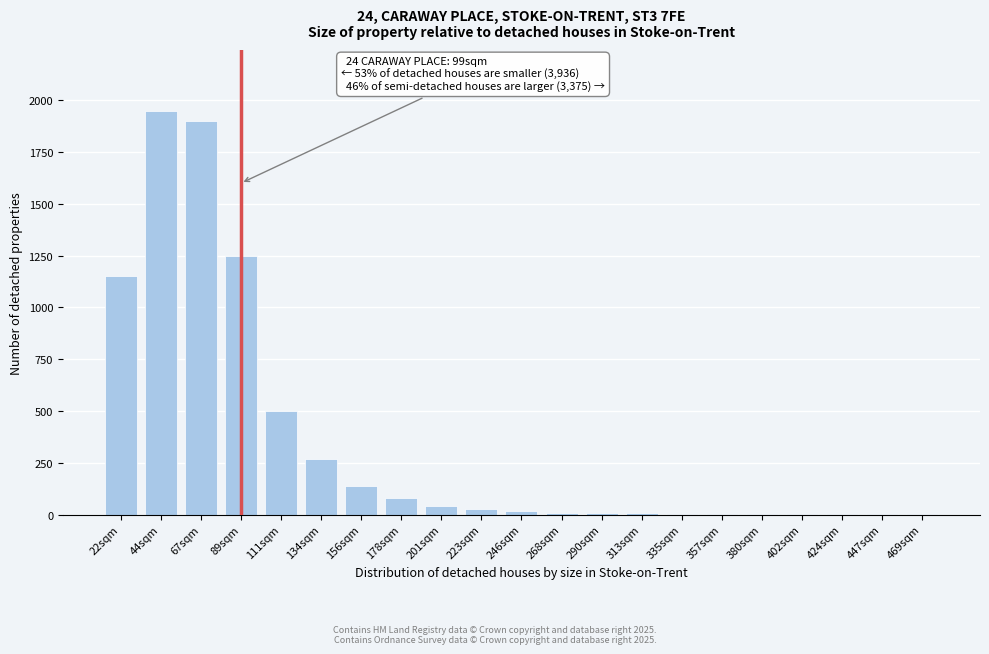

Where is the data nearest to the value 975?

22sqm